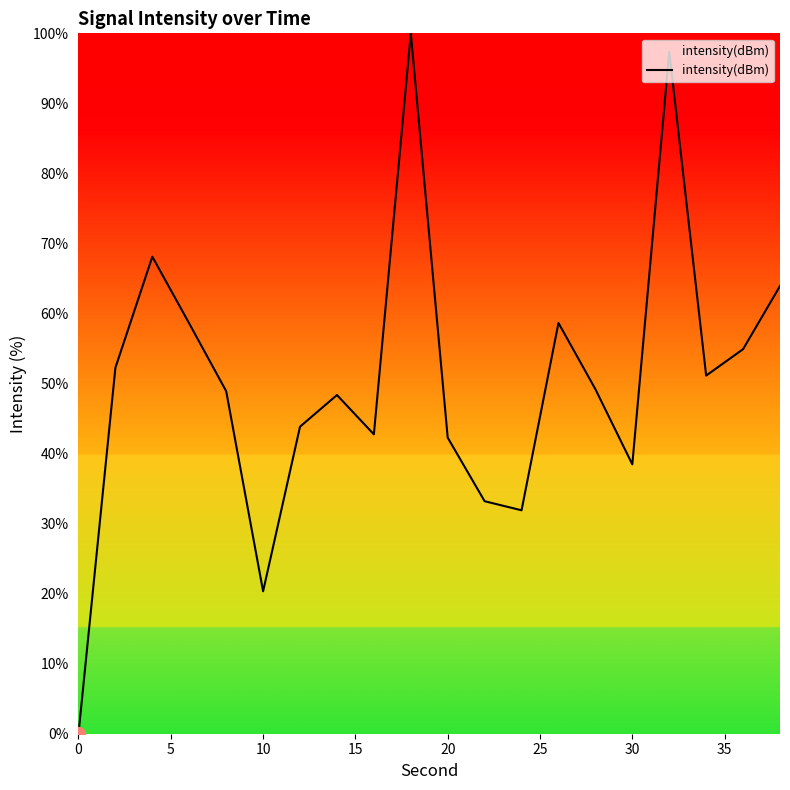

What is the greatest value displayed?

100.0